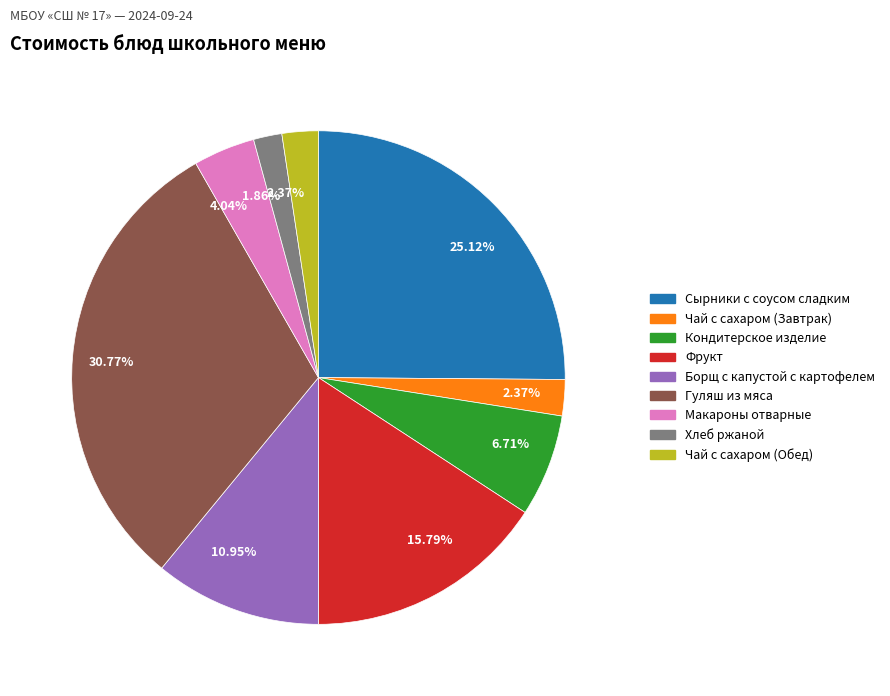

Is there any slice that represents more than half of the pie?

No